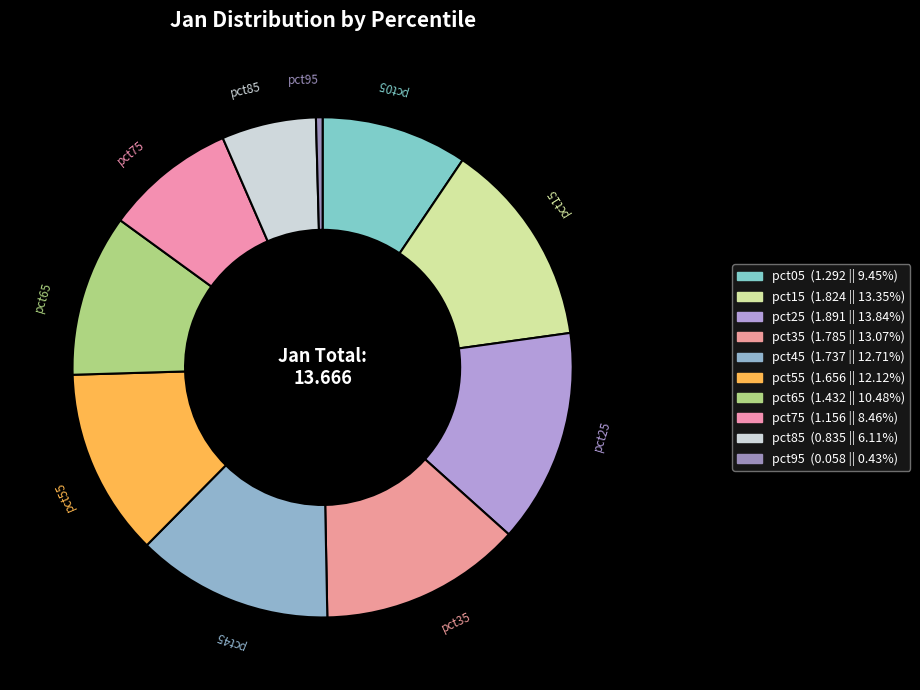

How many slices are in this pie chart?

10